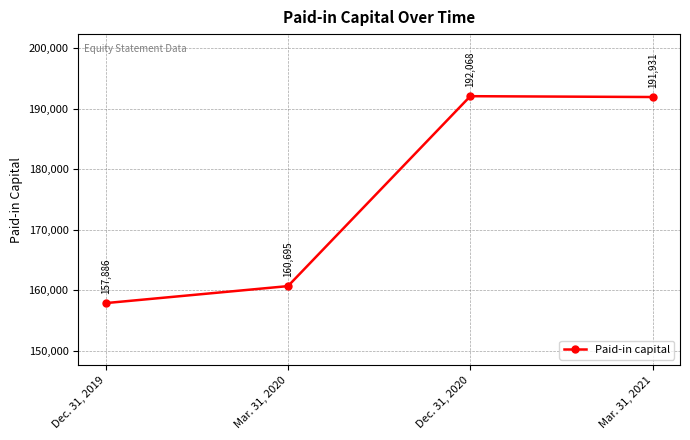

What is the smallest value displayed?

157886